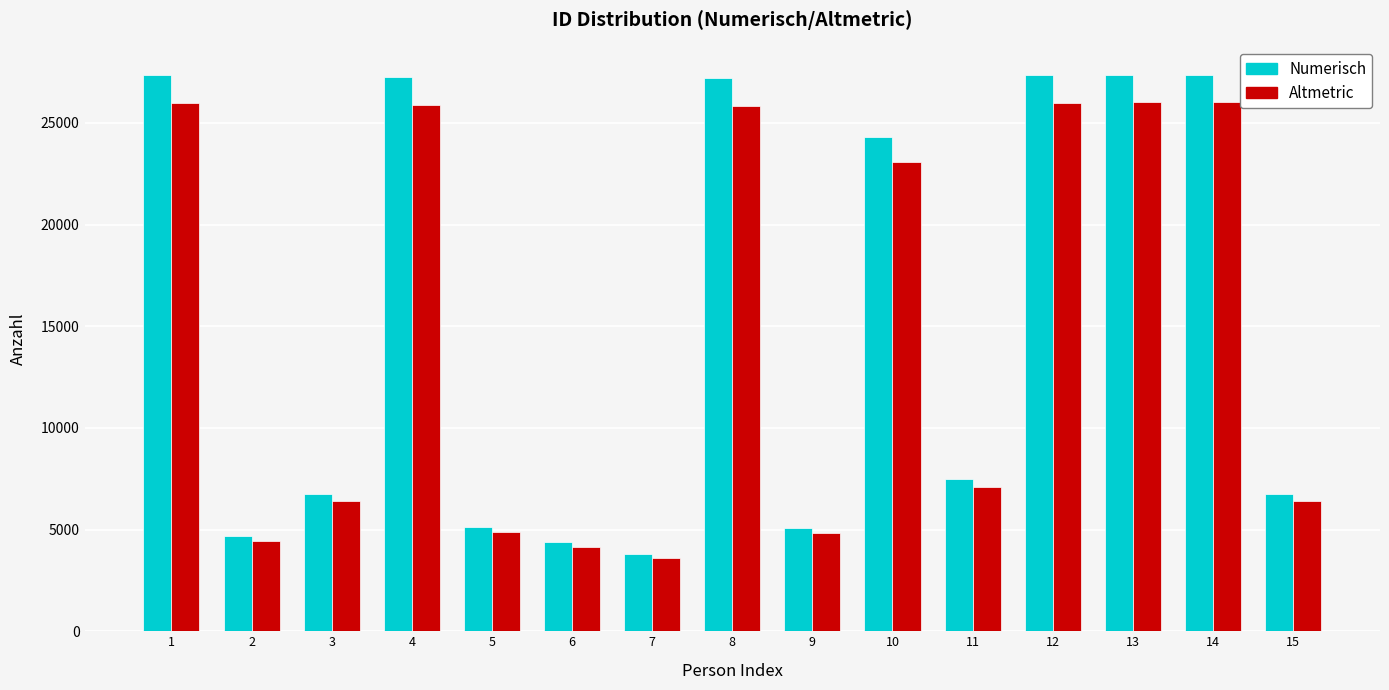

What is the total value across all series at 3?

13178.1